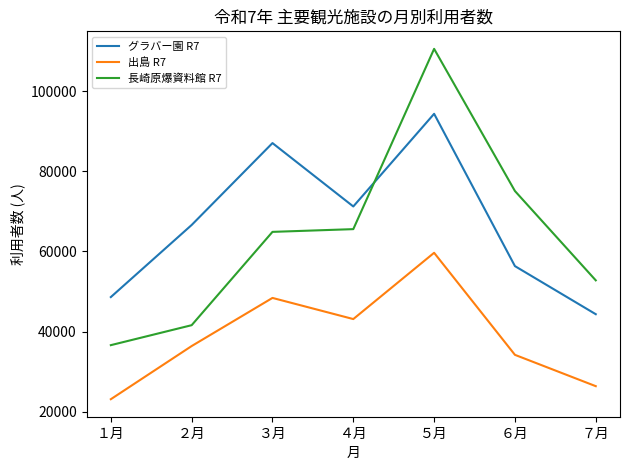

What is the spread (max minus min) of values at ５月?

50921